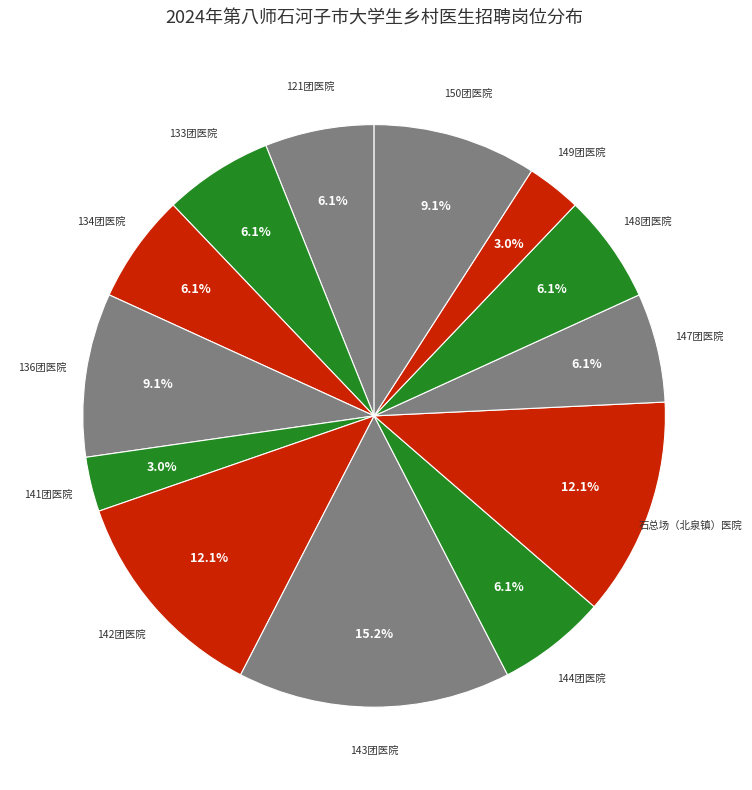

To the nearest percent, what is the combined percentage of 144团医院 and 142团医院?

18%